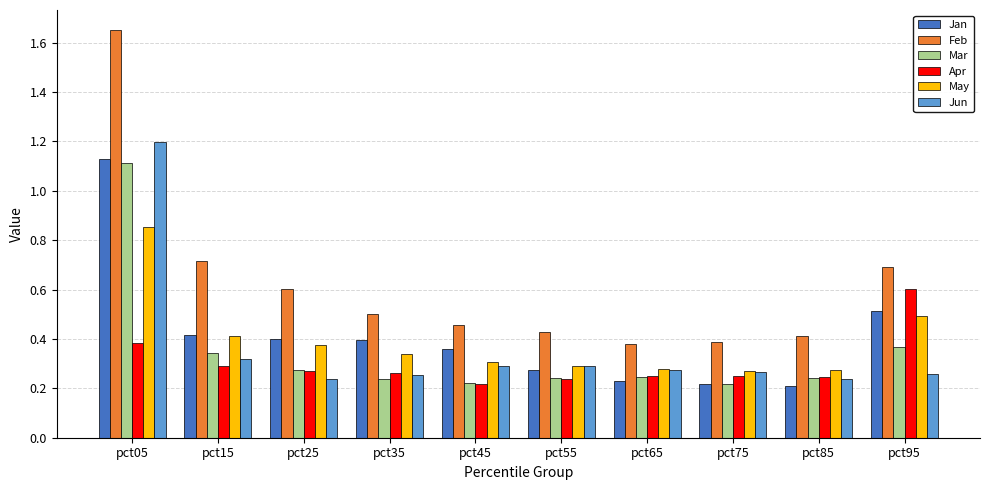

Between pct45 and pct95, which series saw the biggest shift?

Apr